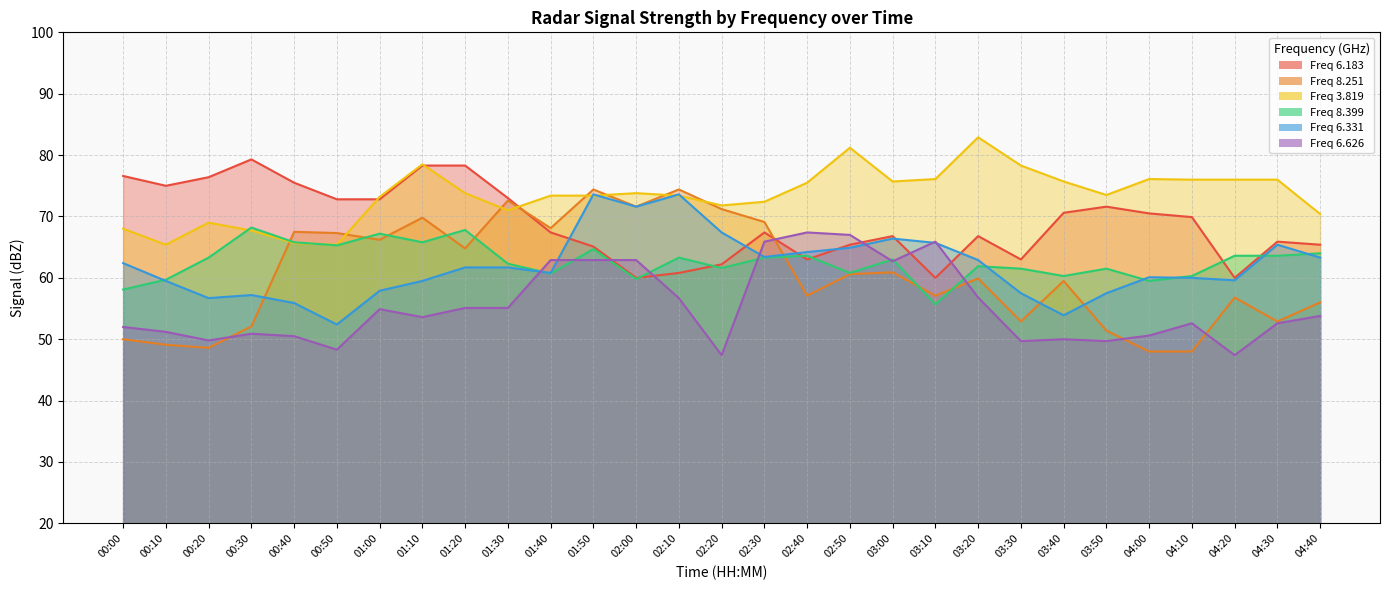

Which series changed the most between 02:20 and 03:30?

8.251